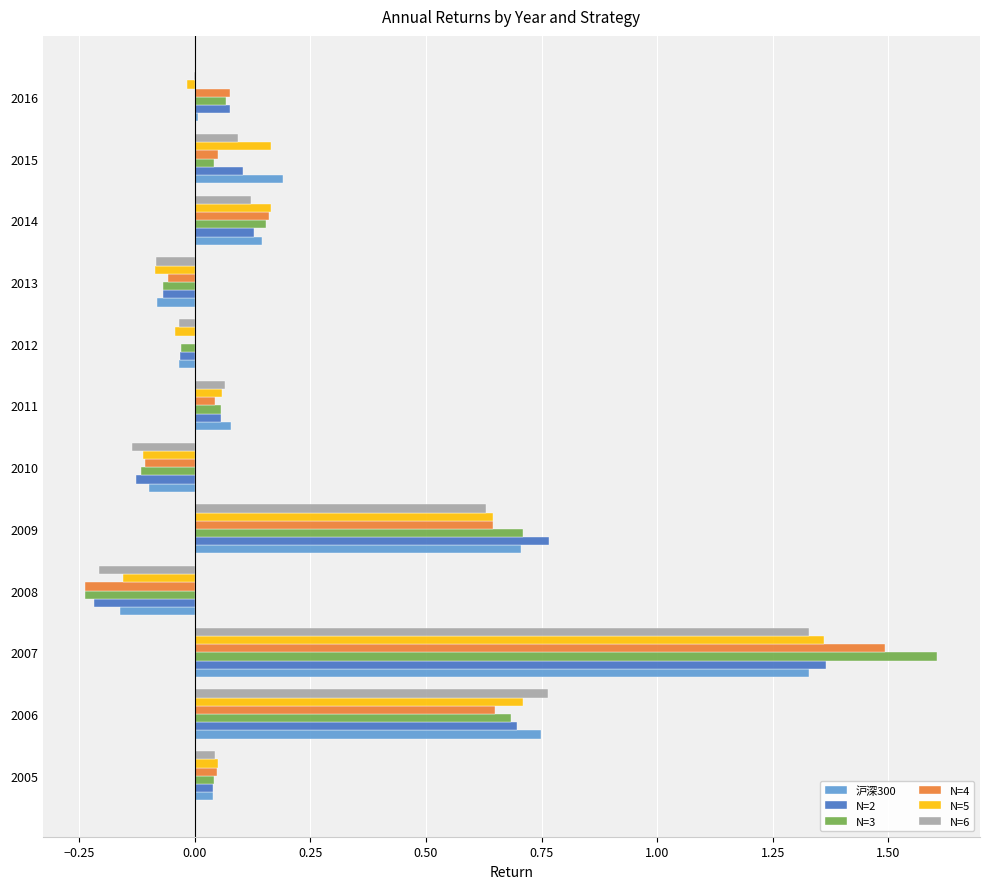

Is it true that N=5 equals 0.7 at 2006?

True